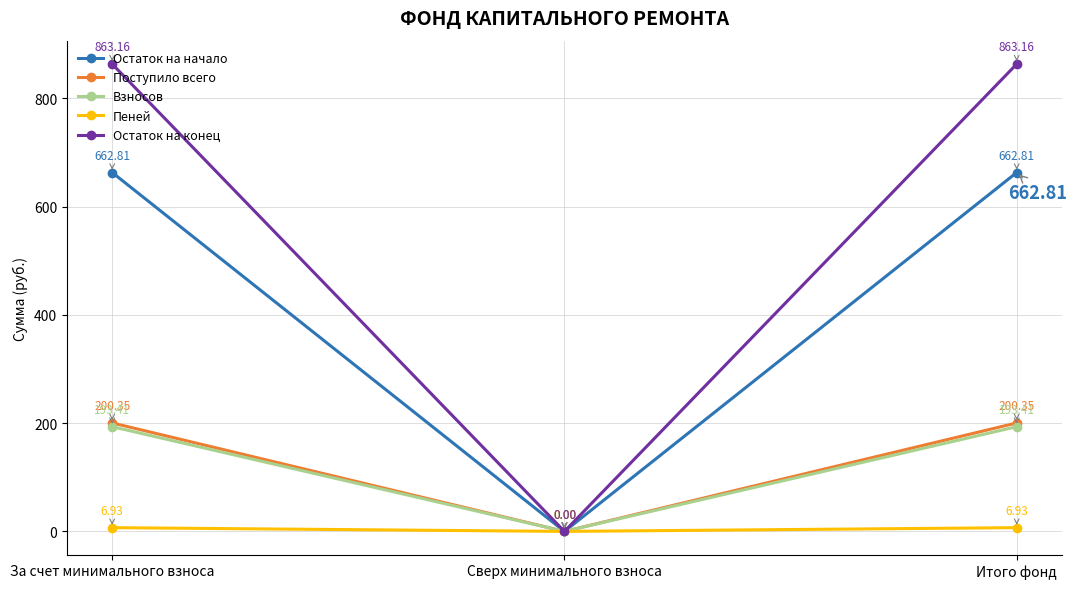

Where is Взносов nearest to the value 96?

Сверх минимального взноса